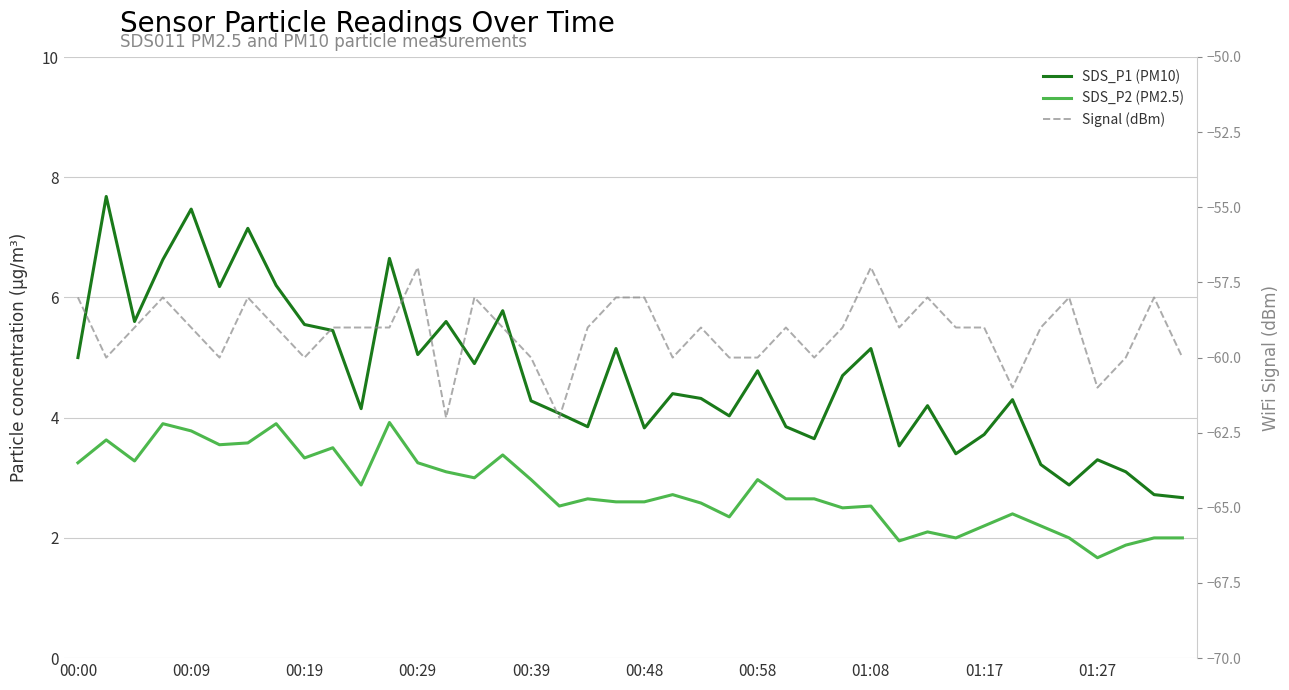

Which category has the highest value in the Signal (dBm) series?

00:29